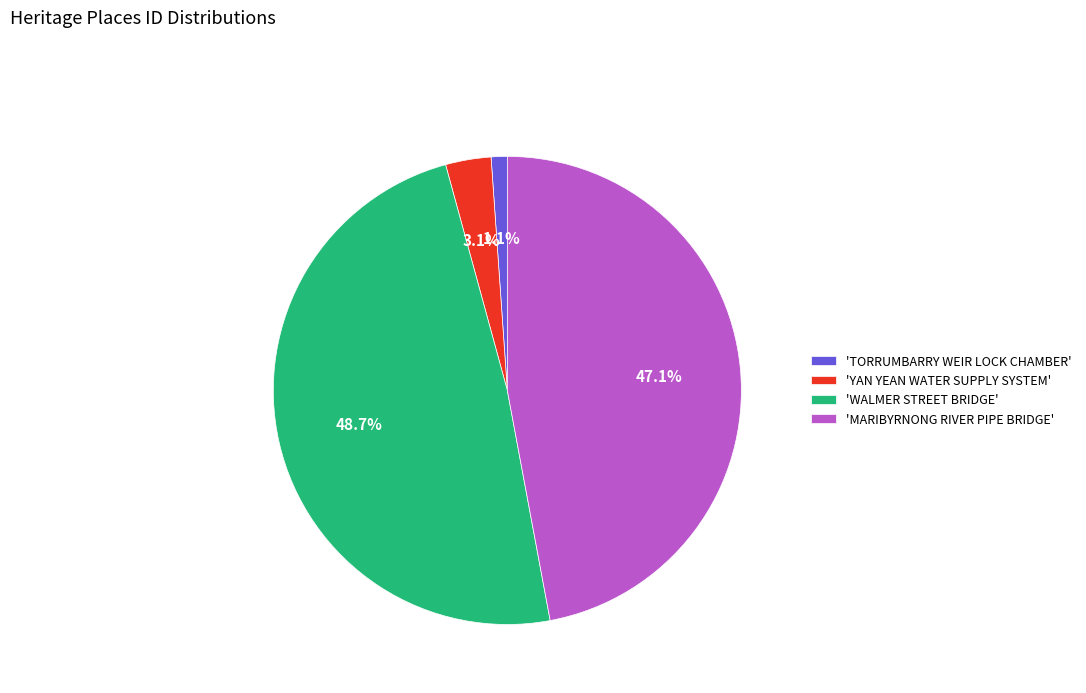

To the nearest percent, what is the average slice percentage?

25%